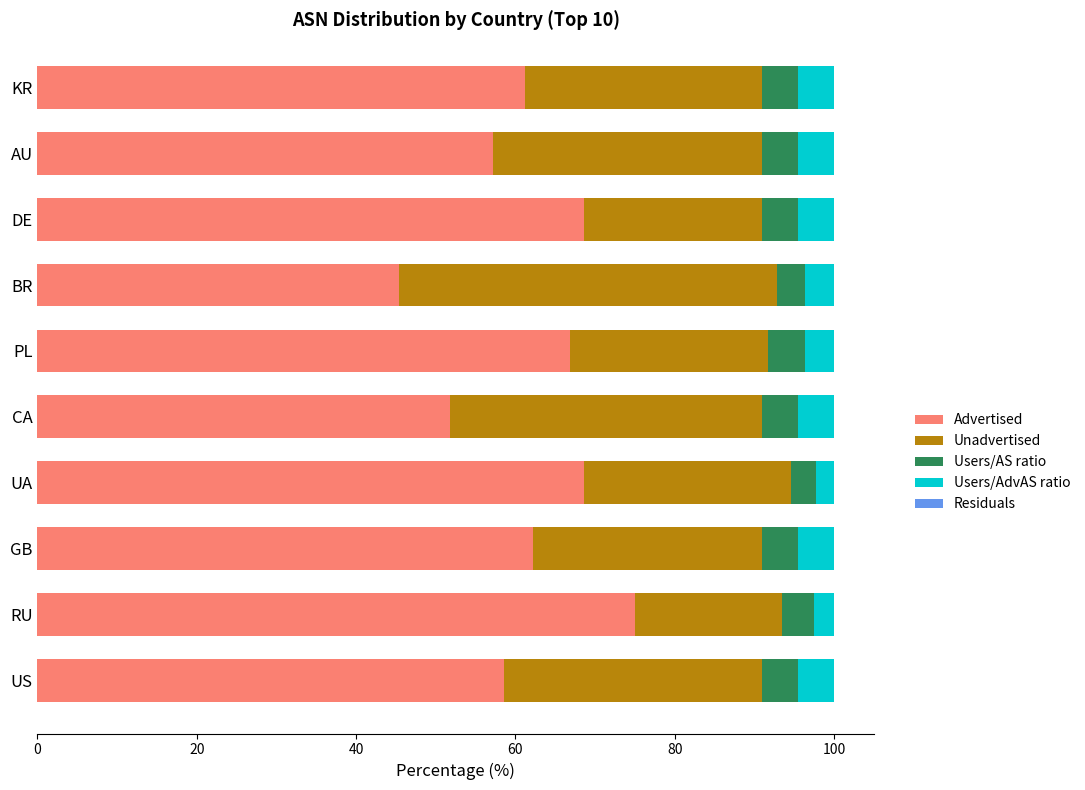

How many distinct data groups are displayed?

5